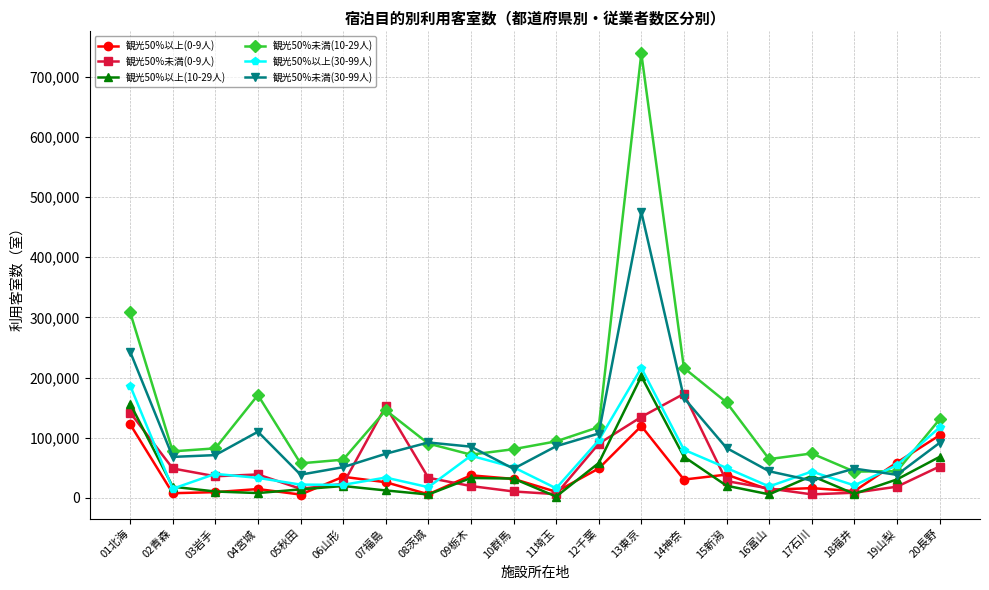

What are all the series names shown in the legend?

観光50%以上(0-9人), 観光50%未満(0-9人), 観光50%以上(10-29人), 観光50%未満(10-29人), 観光50%以上(30-99人), 観光50%未満(30-99人)